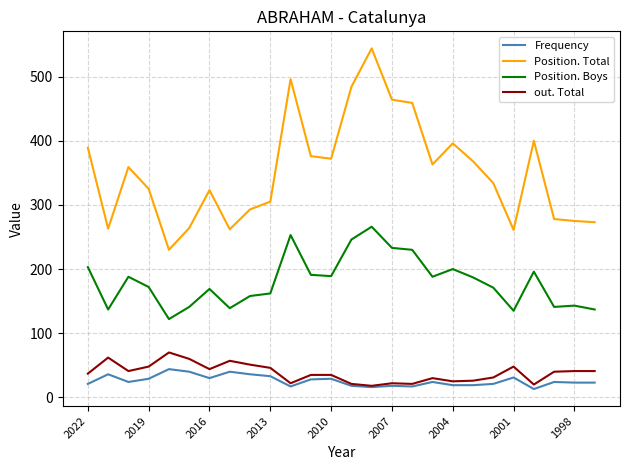

True or false: Frequency and Position. Boys cross at least once.

False